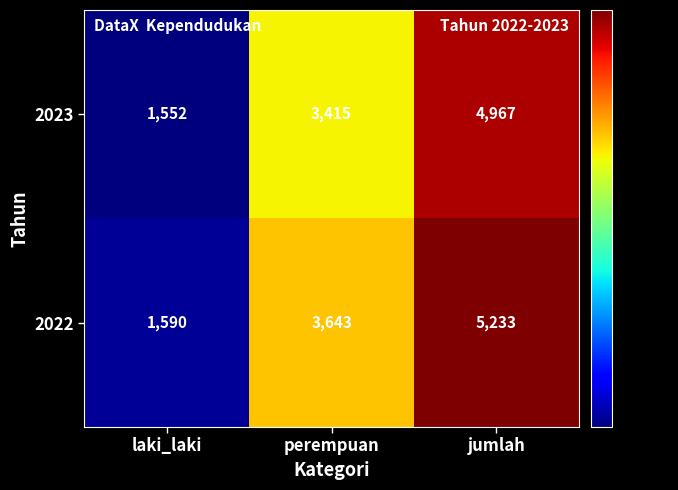

At which category is the sum across all series the highest?

jumlah